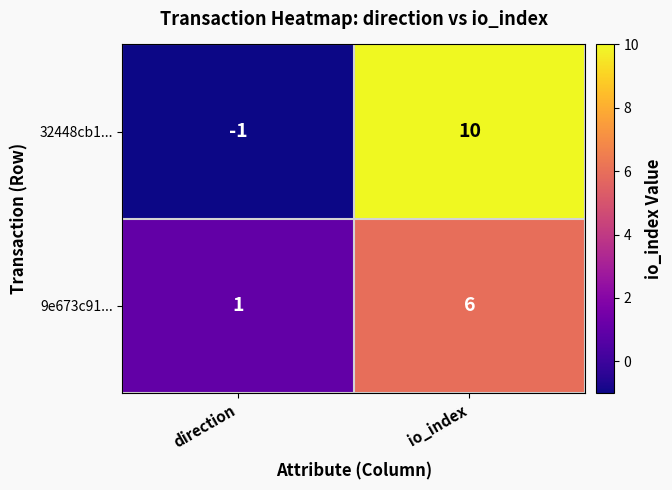

At how many categories does at least one series exceed 0?

2